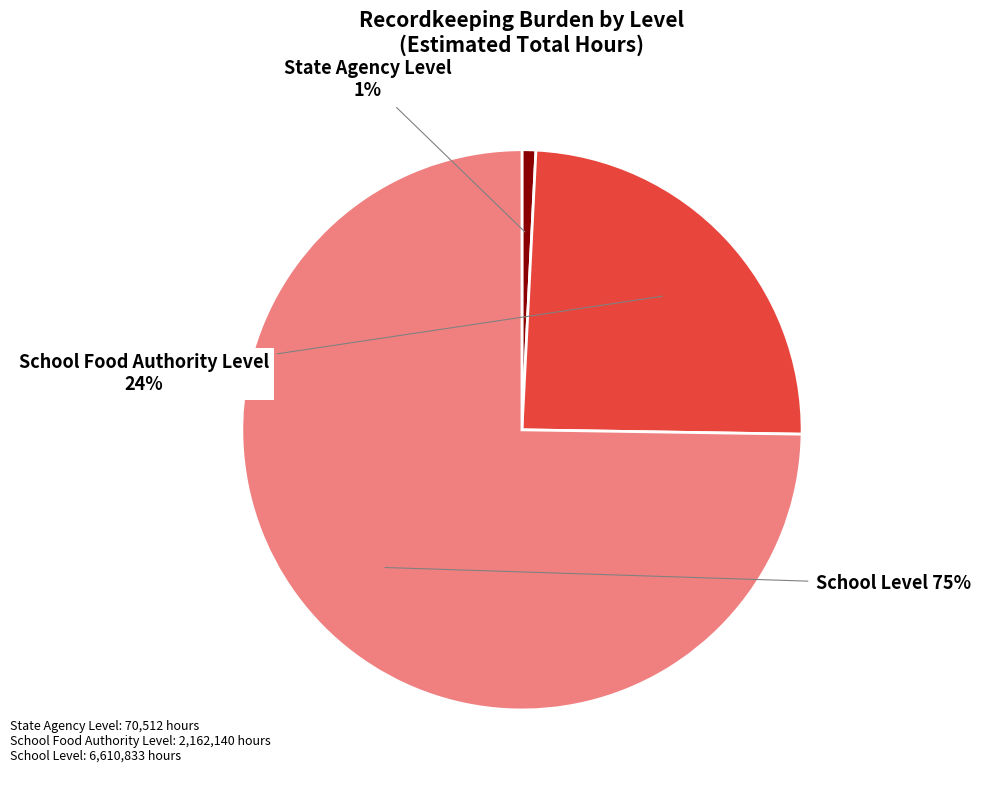

Approximately how many times larger is the value at School Level compared to School Food Authority Level?

3.1